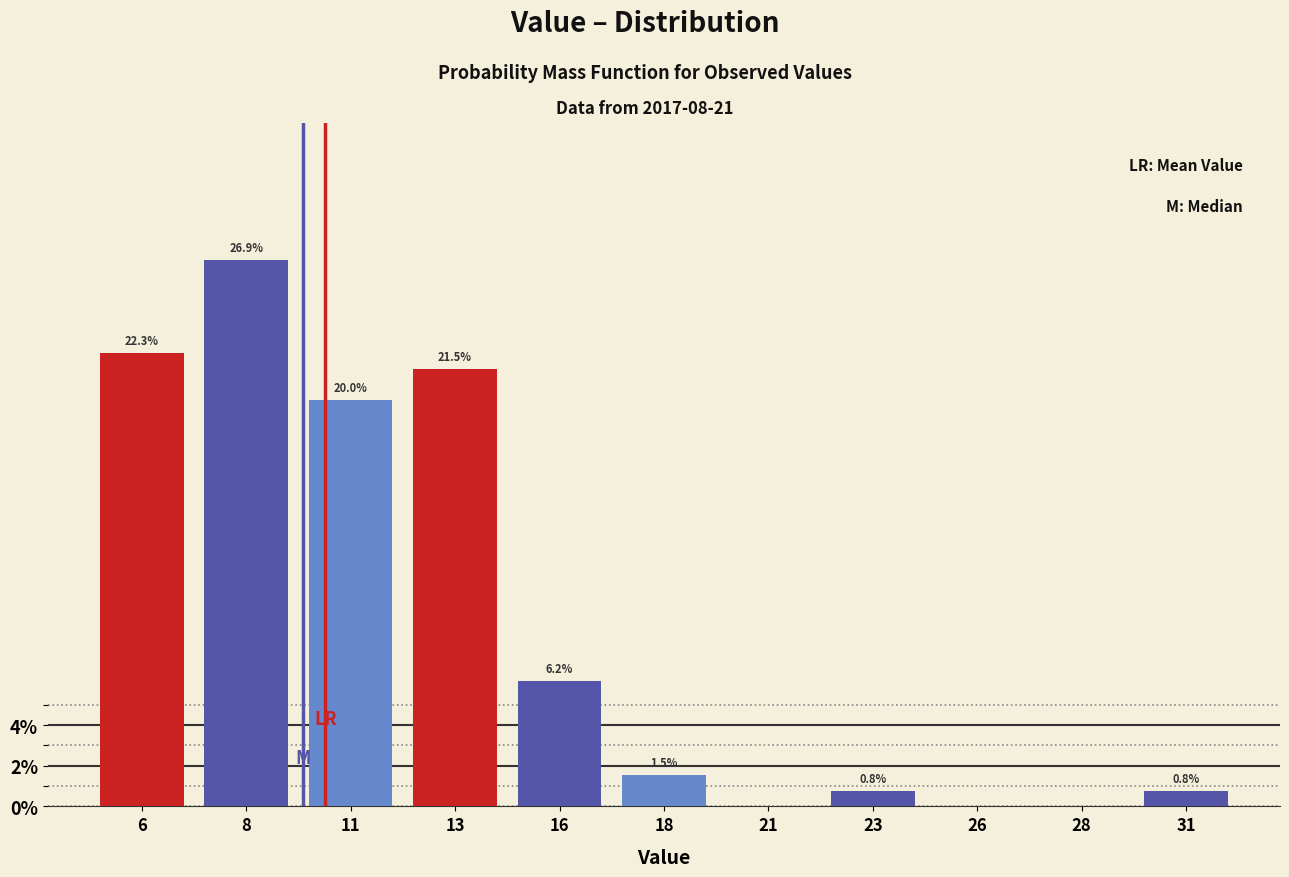

Reading left to right, extract all data points from this chart.

6=22.3	8=26.9	11=20.0	13=21.5	16=6.2	18=1.5	21=0.0	23=0.8	26=0.0	28=0.0	31=0.8